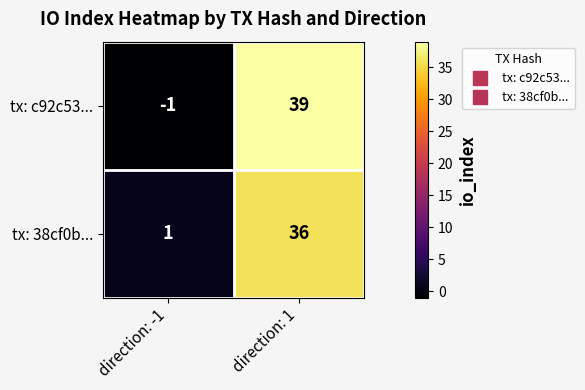

The value of tx: c92c53... at direction: 1 is 60. True or false?

False